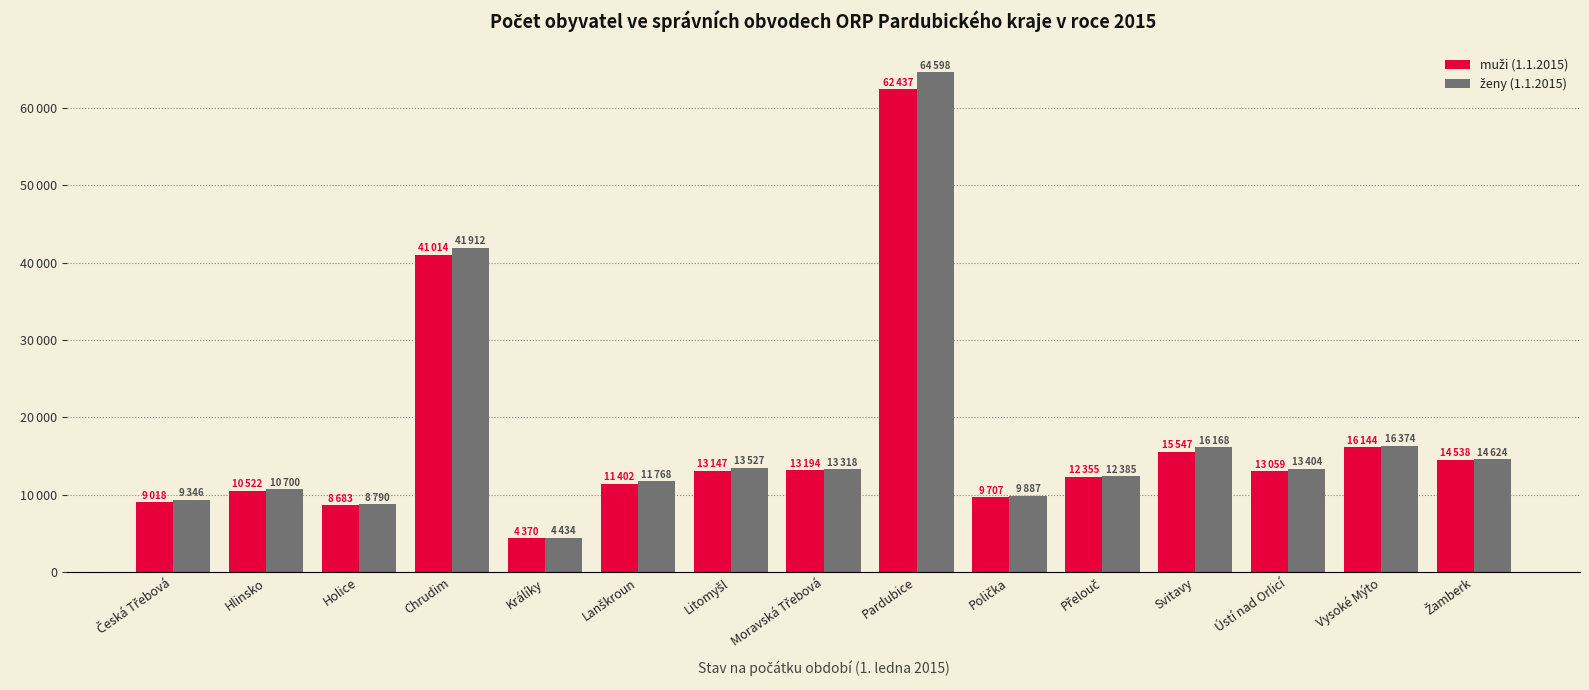

What is the label of the 15th bar from the left?

Žamberk